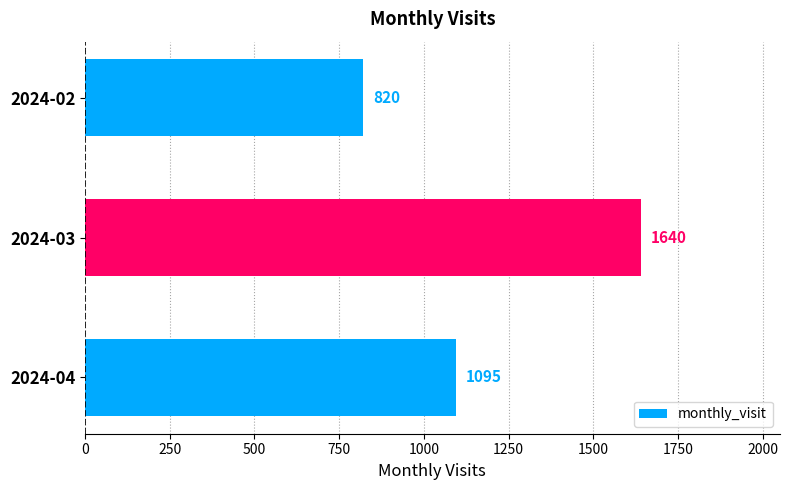

What is the minimum value shown in the chart?

820